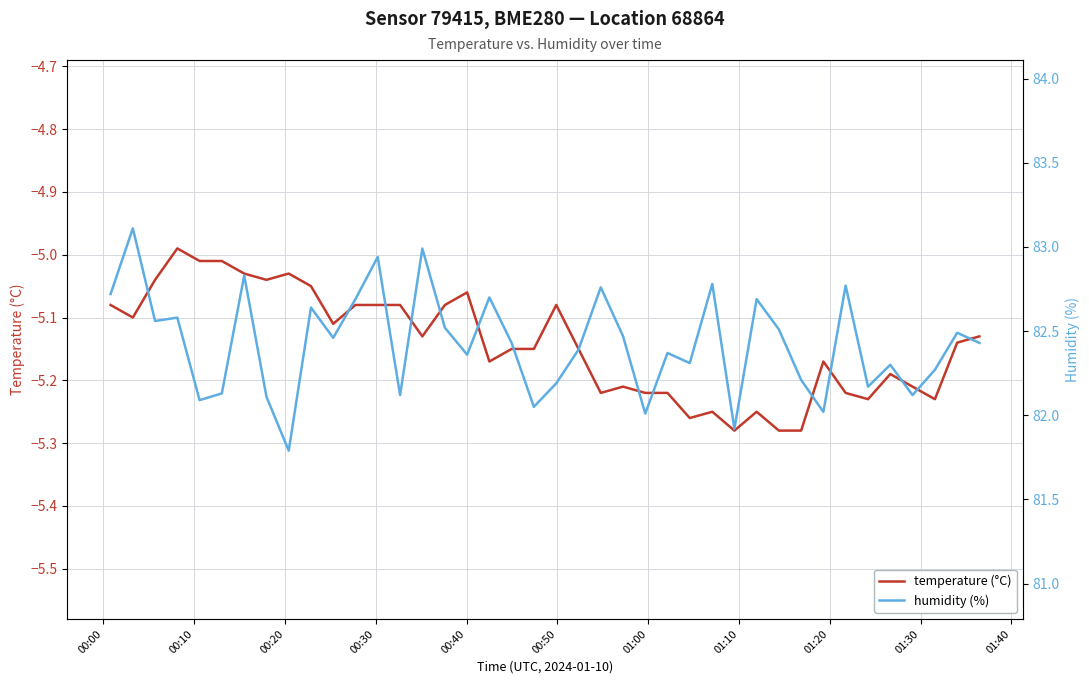

Does the chart display data point markers on the line(s)?

No